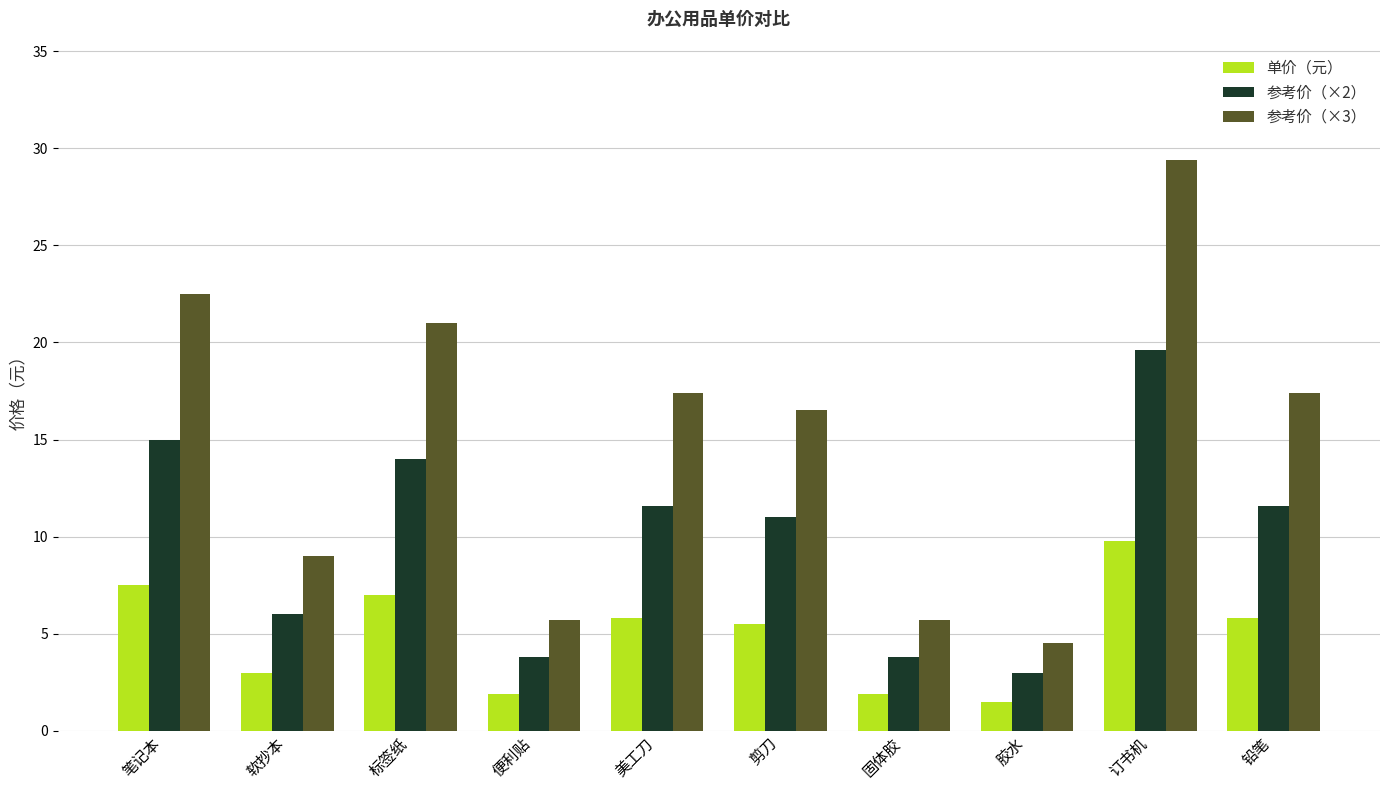

What is the highest value of the 参考价（×3） series?

29.4